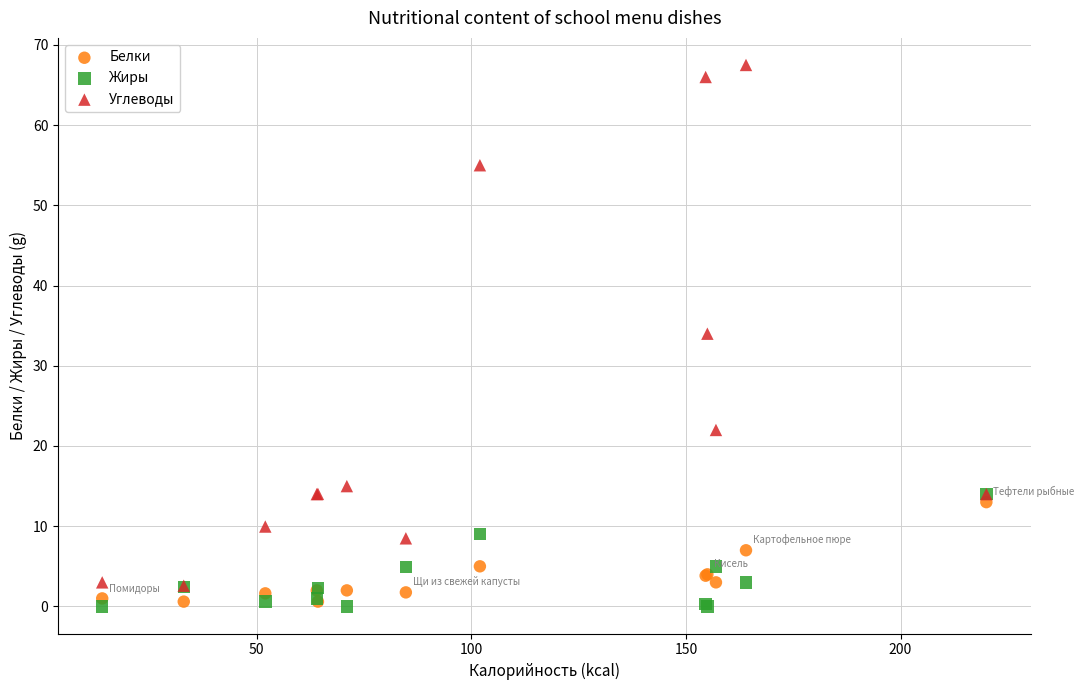

Across all series, what Y value is closest to 33?

34.0